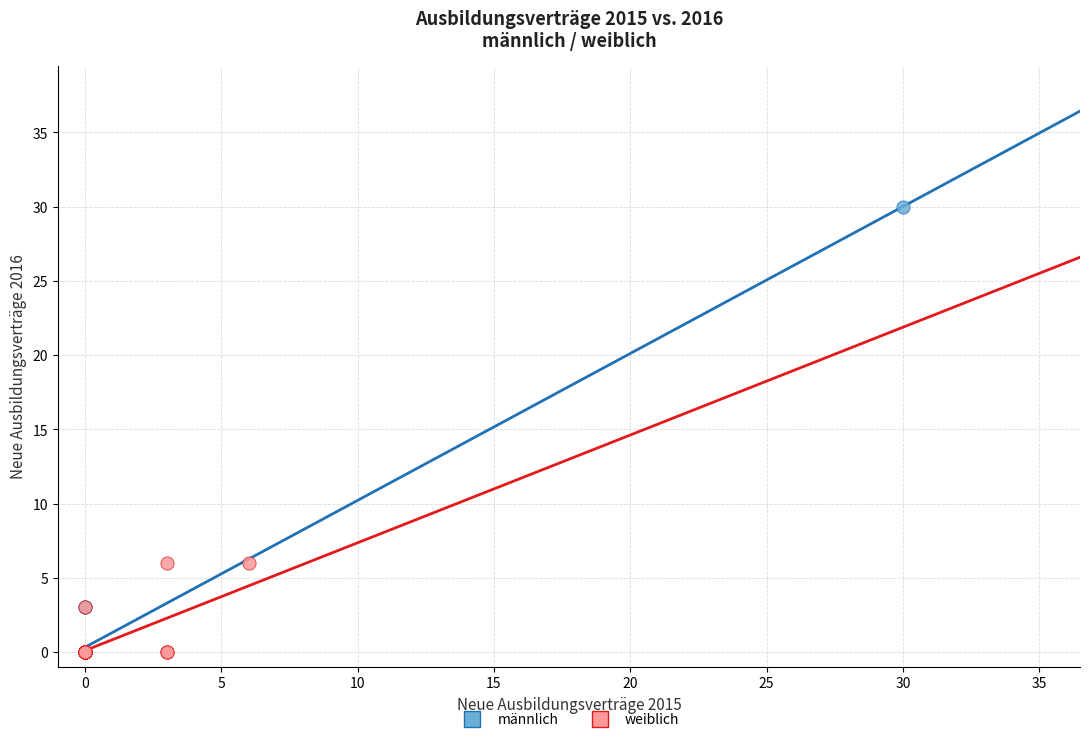

Which series reaches the maximum Y coordinate?

männlich